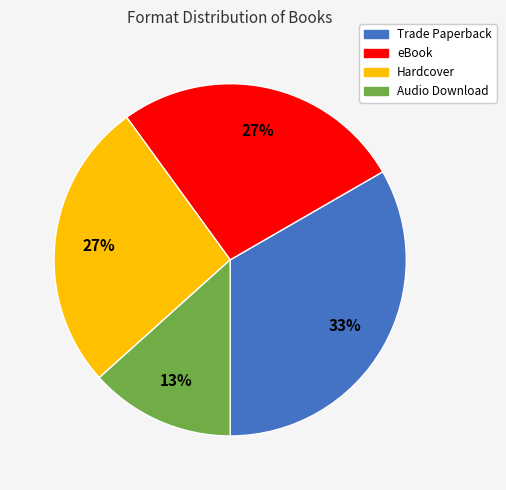

Is the sum of Trade Paperback and Audio Download greater than half?

No